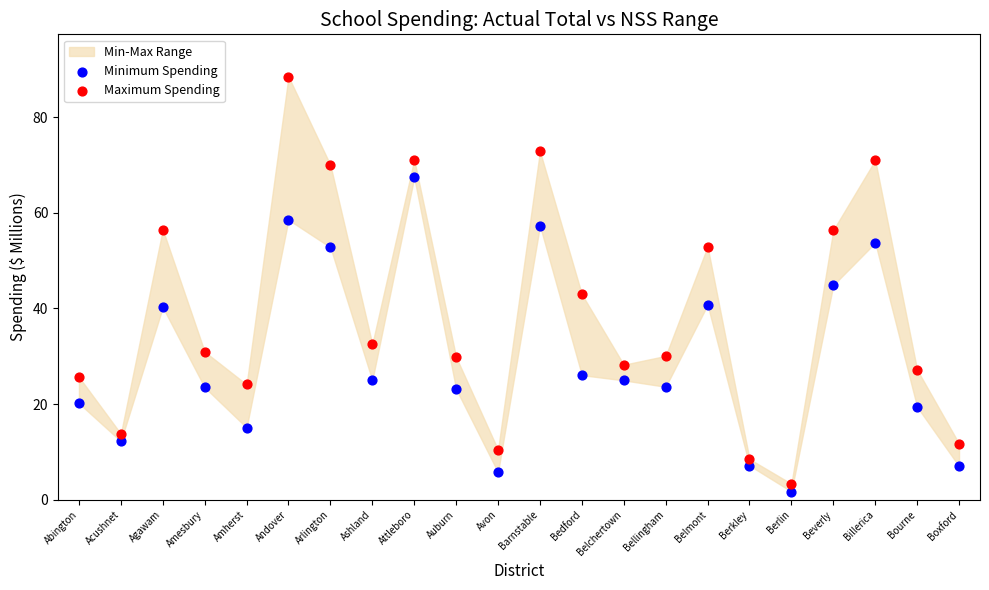

In the Minimum Spending series, what Y value is closest to 34?

40.2